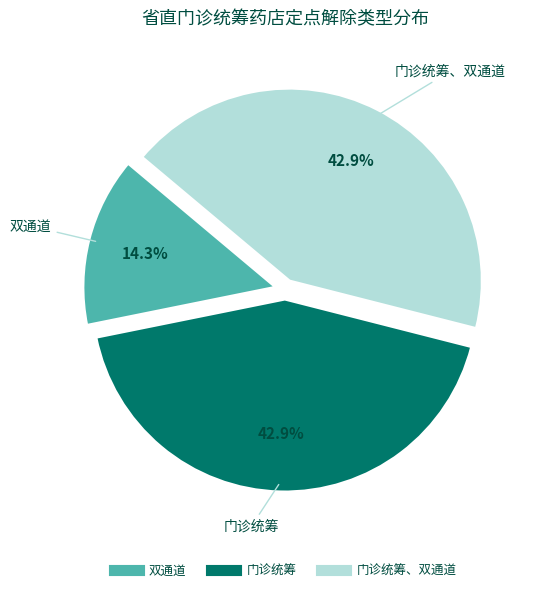

Does any single category account for the majority?

No